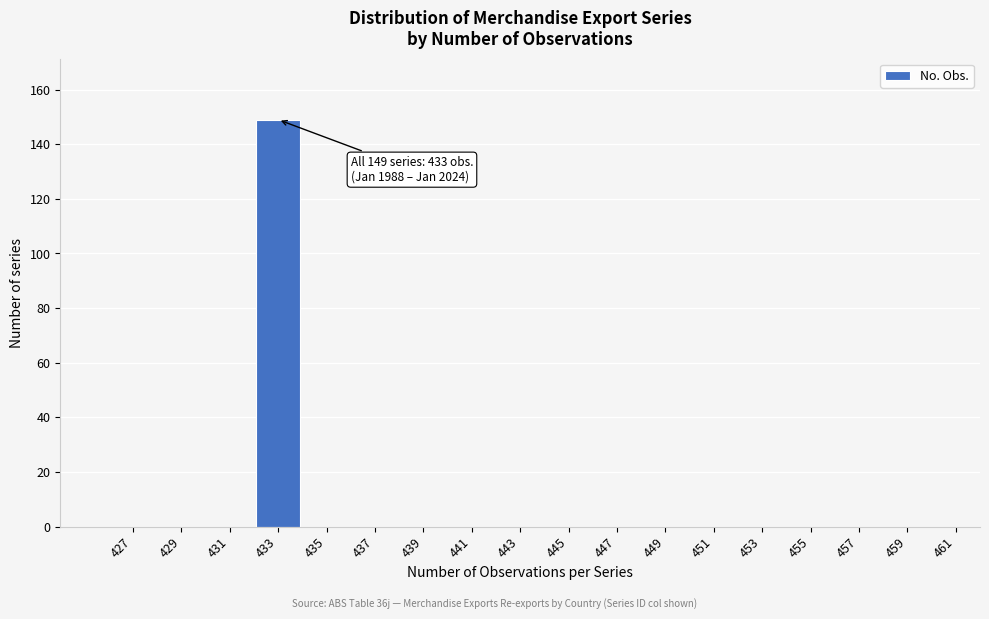

Reading left to right, what are all the values shown in this chart?

427=0	429=0	431=0	433=149	435=0	437=0	439=0	441=0	443=0	445=0	447=0	449=0	451=0	453=0	455=0	457=0	459=0	461=0